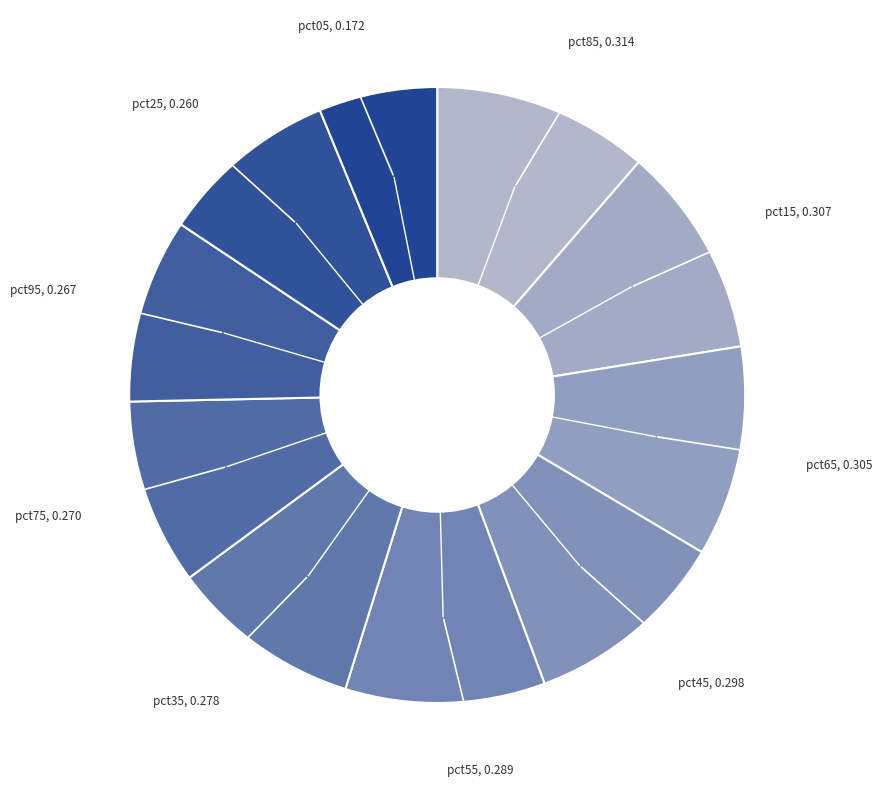

How many slices are in this pie chart?

10